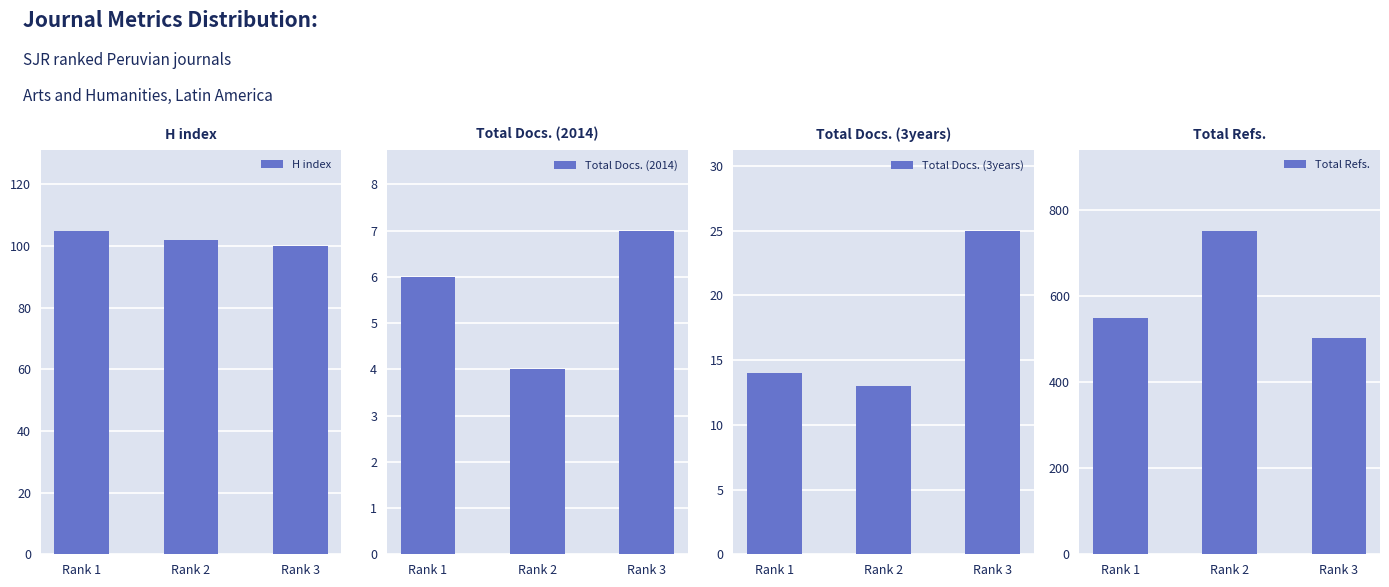

How many data points in H index are above 102?

1